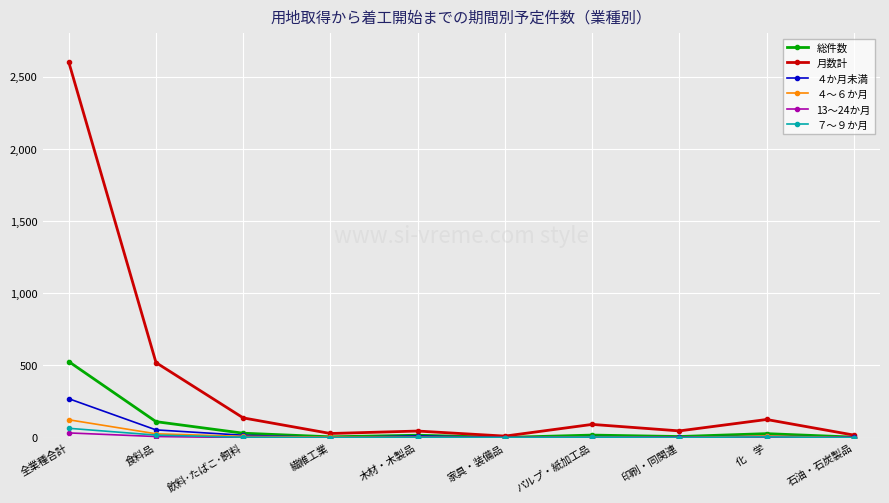

Which series has the widest spread of values?

月数計